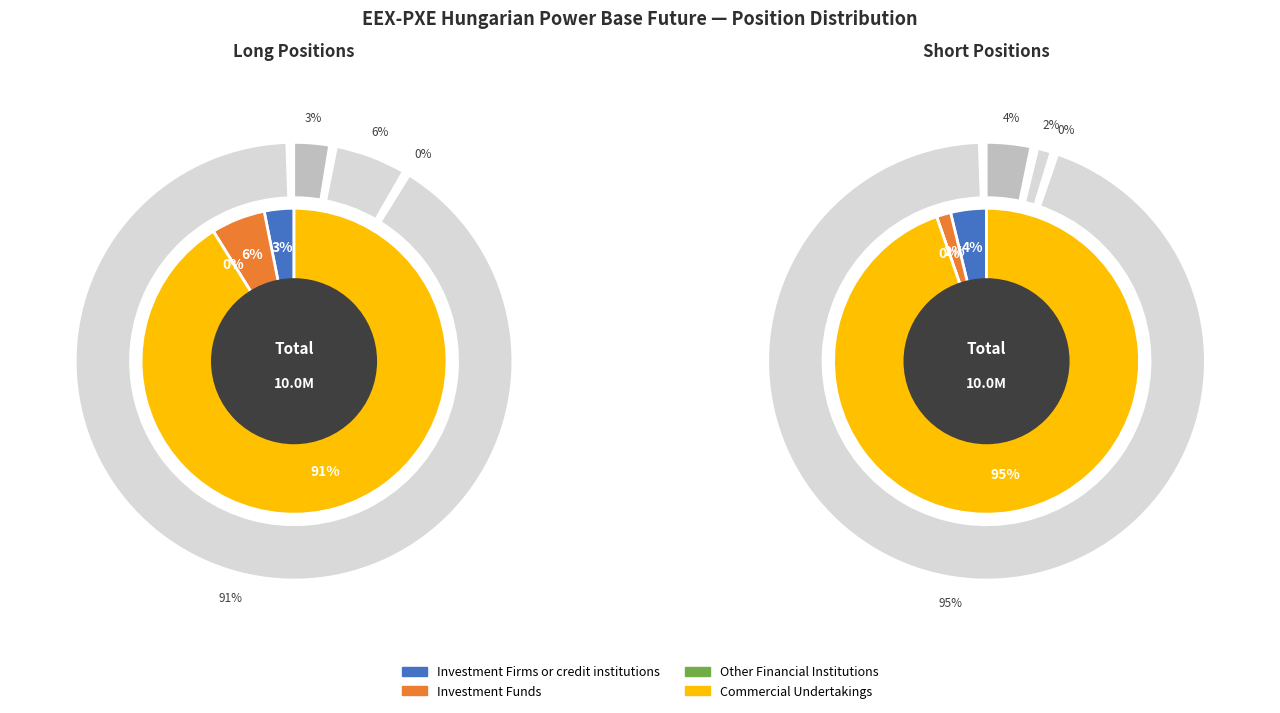

Which series has the widest spread of values?

Short